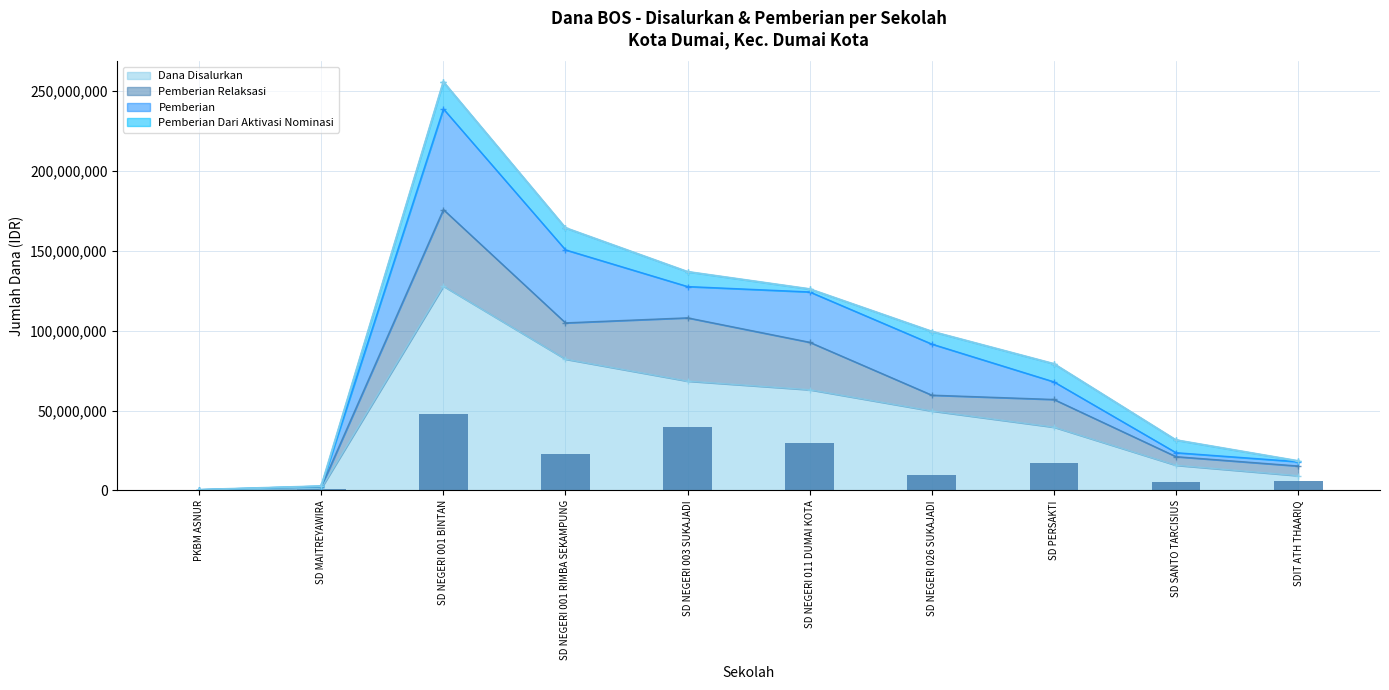

The Pemberian Relaksasi series shows 3697486 at SDIT ATH THAARIQ. True or false?

False